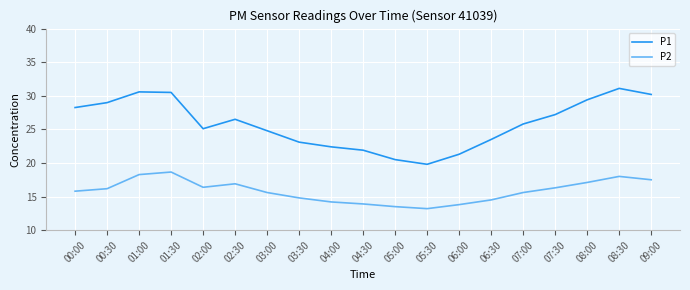

What is the smallest value displayed?

13.2